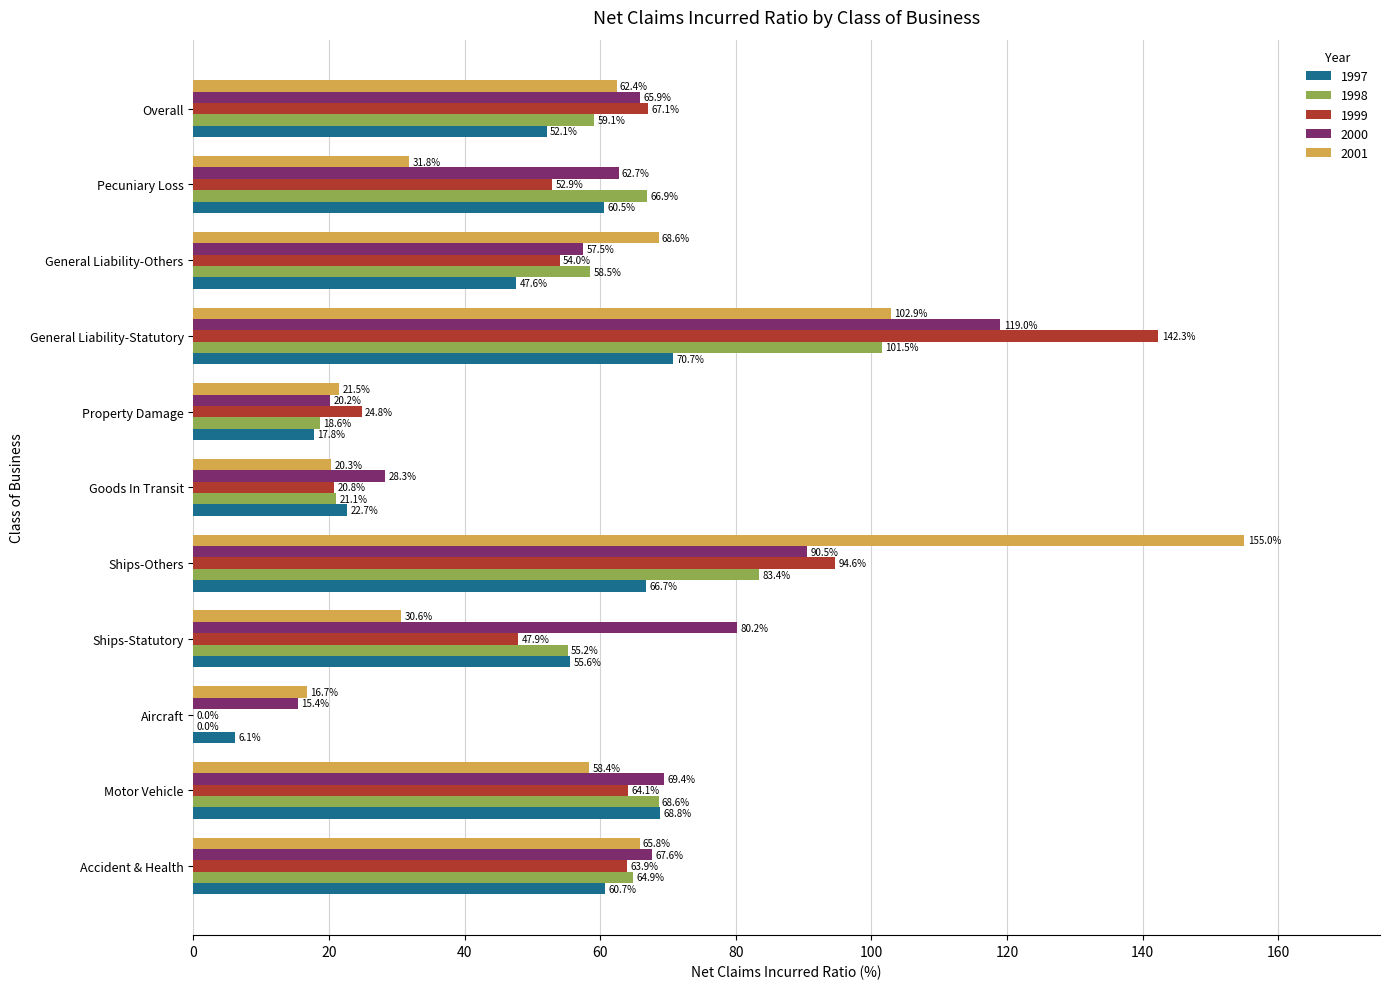

The value of 1997 at Accident & Health is 84.4. True or false?

False